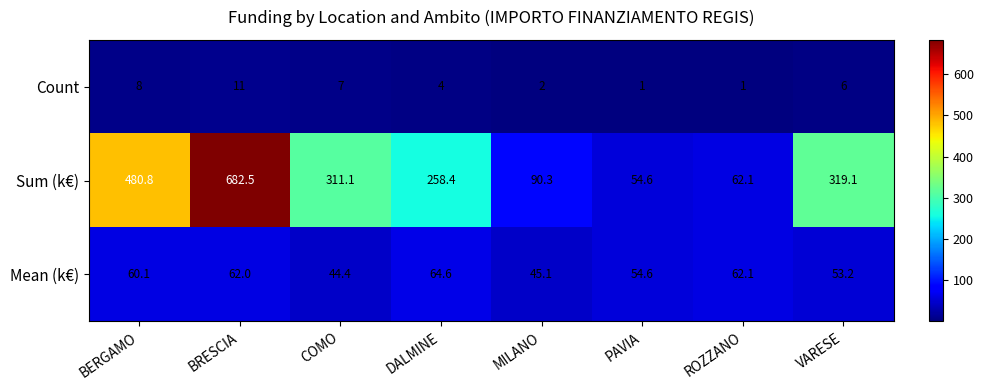

What is the approximate value of Mean (k€) at MILANO?

45.1